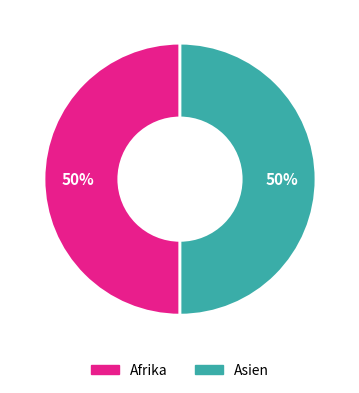

To the nearest percent, what is the average slice percentage?

50%